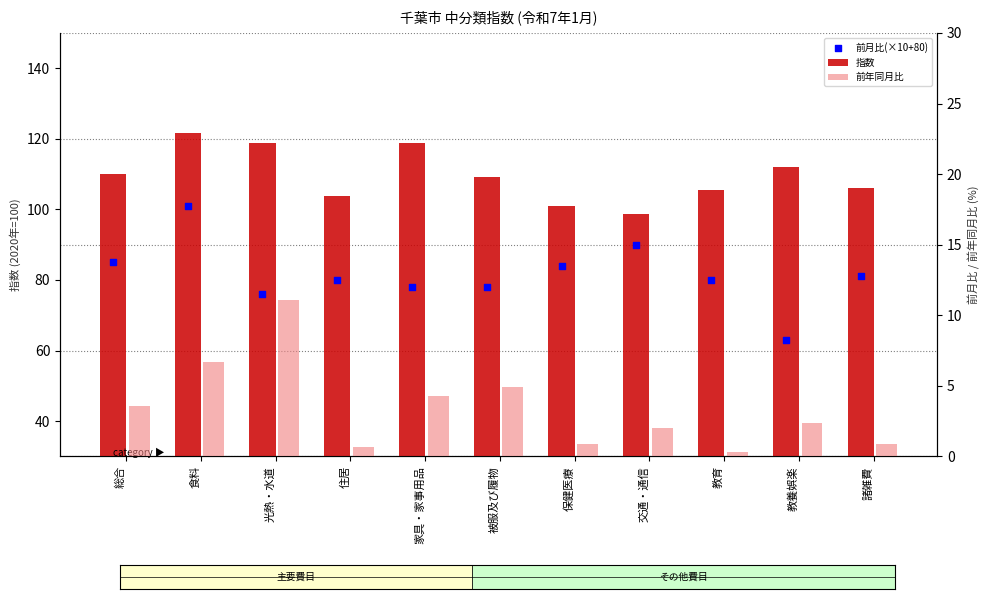

What are all the series names shown in the legend?

指数, 前月比(×10+80), 前年同月比